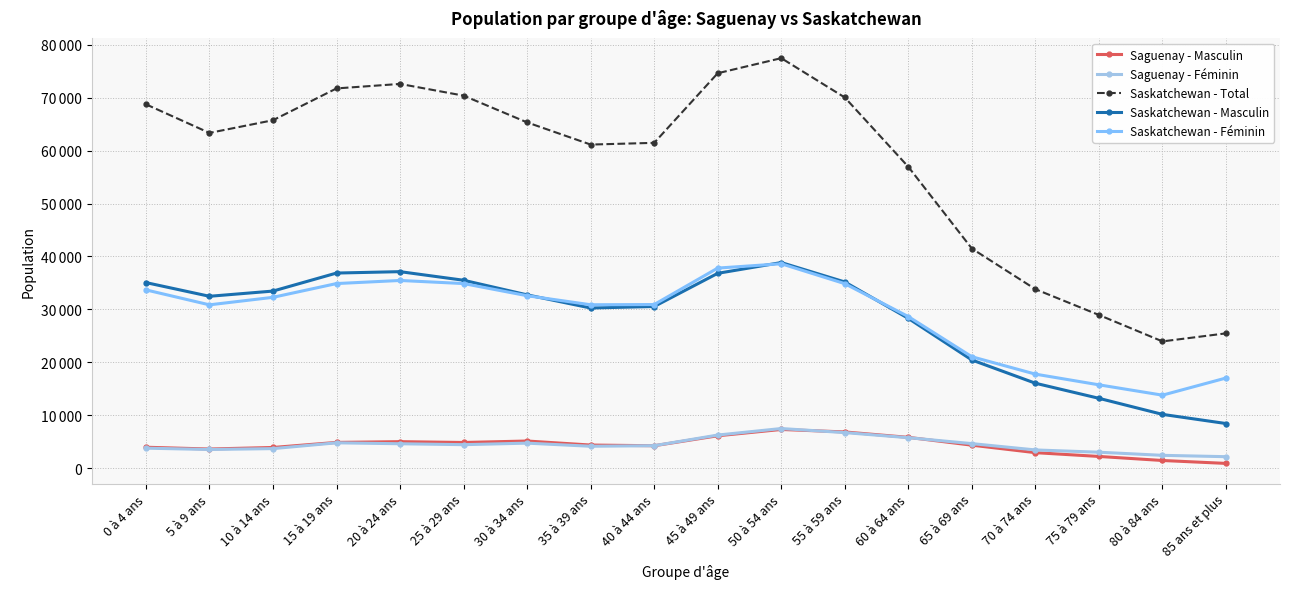

Which series has the widest spread of values?

Saskatchewan - Total